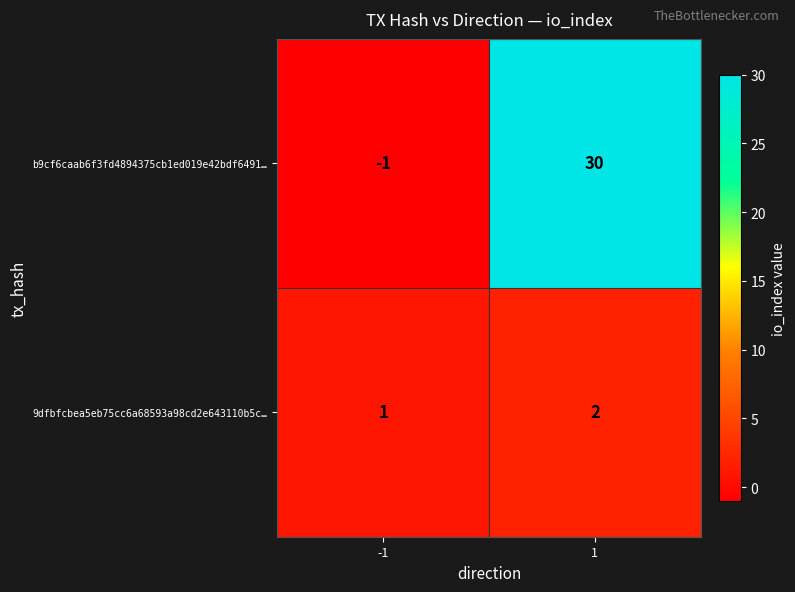

Reading left to right, transcribe all the data shown in this chart.

b9cf6caab6f3fd4894375cb1ed019e42bdf6491…: -1	30
9dfbfcbea5eb75cc6a68593a98cd2e643110b5c…: 1	2